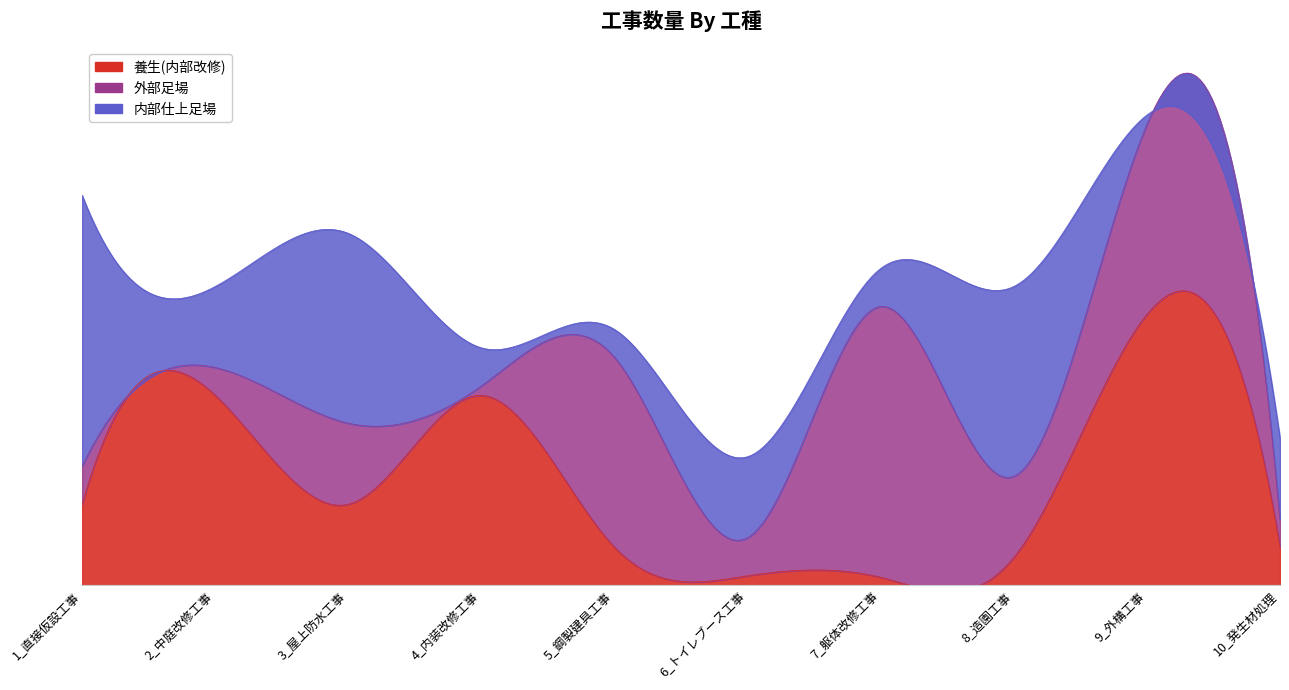

Reading left to right, what are all the values shown in this chart?

養生(内部改修): 409.2	958.9	409.2	958.9	192.0	48.0	40.0	140.9	1368.2	192.0
外部足場: 192.0	140.9	409.2	48.0	958.9	192.0	1368.2	409.2	958.9	140.9
内部仕上足場: 1368.2	409.2	958.9	192.0	140.9	409.2	192.0	958.9	48.0	409.2